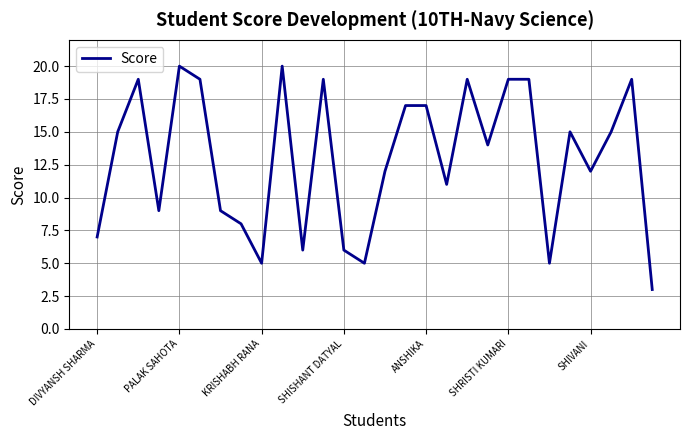

What is the difference between the maximum and minimum values?

17